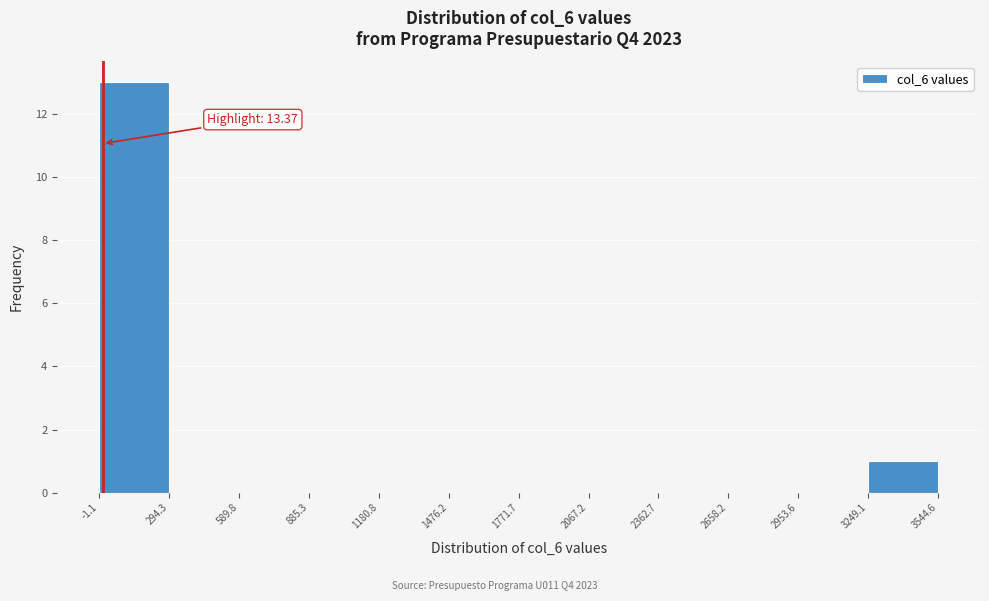

Over which range of the x-axis is the bar tallest?

-1.1 to 294.3